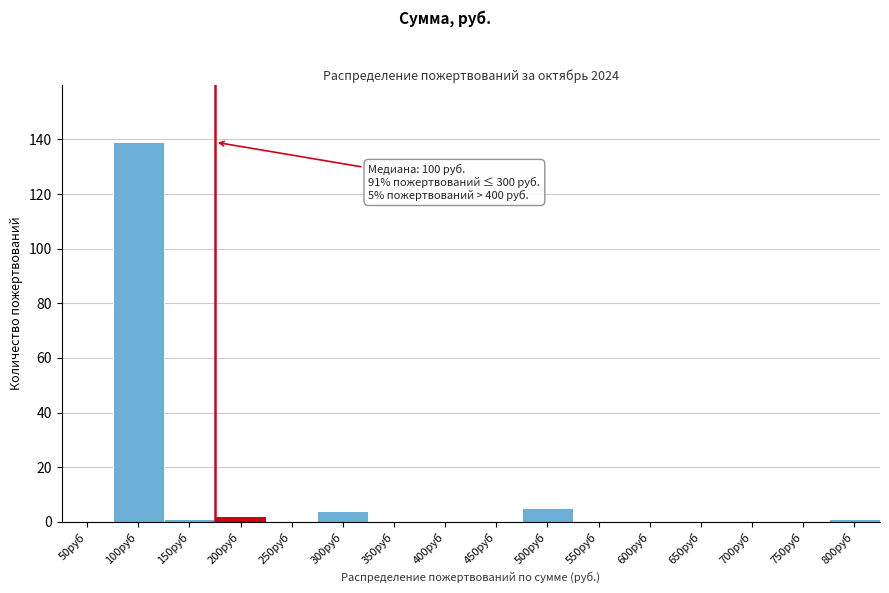

Reading left to right, transcribe all the data shown in this chart.

50руб=0	100руб=139	150руб=1	200руб=2	250руб=0	300руб=4	350руб=0	400руб=0	450руб=0	500руб=5	550руб=0	600руб=0	650руб=0	700руб=0	750руб=0	800руб=1